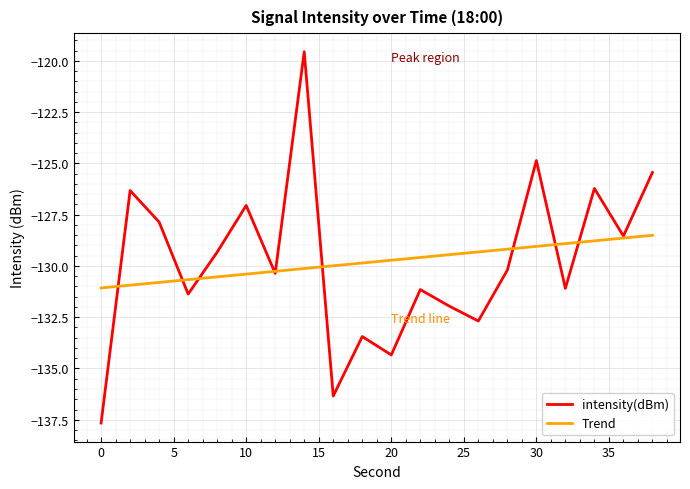

What is the lowest value of the Trend series?

-131.1